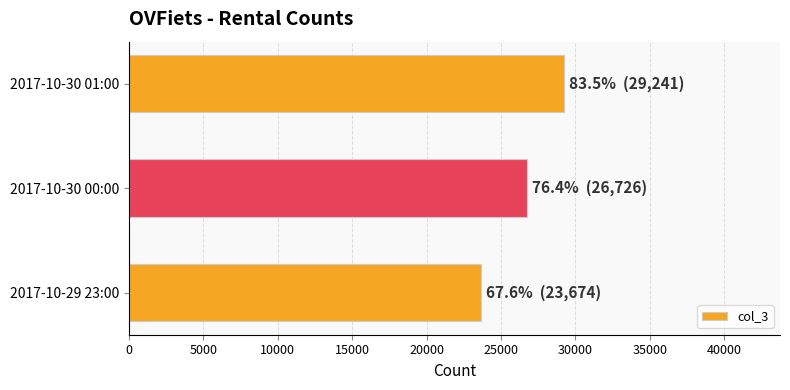

At which label is the value closest to 26457?

2017-10-30 00:00